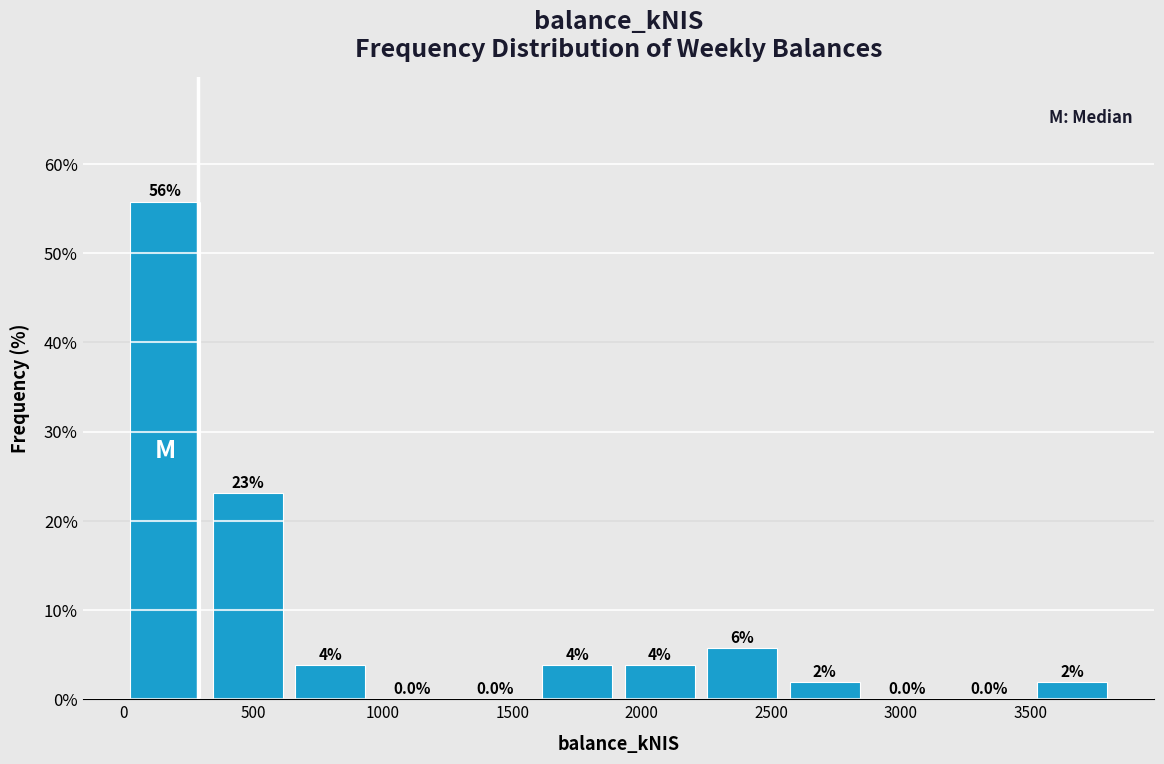

Over which range of the x-axis is the bar tallest?

0 to 300